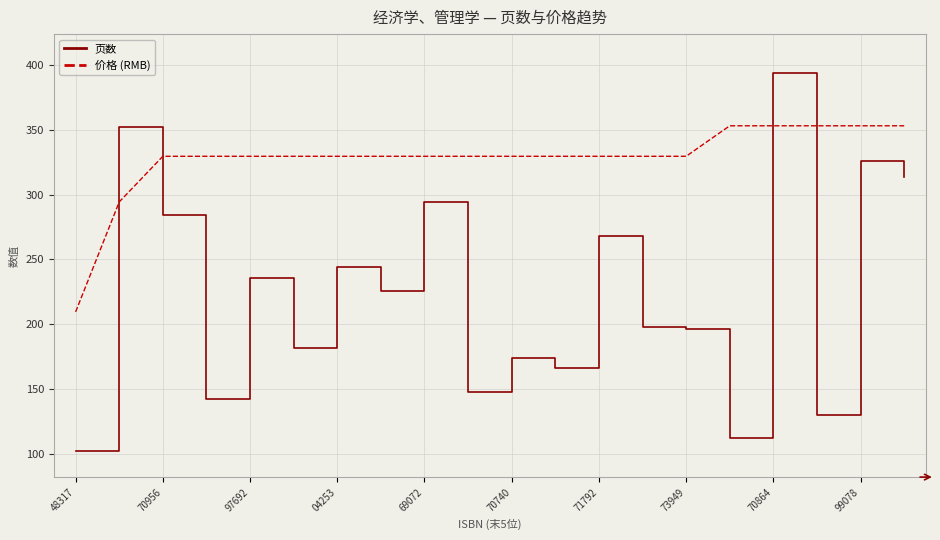

What is the minimum value shown in the chart?

102.0